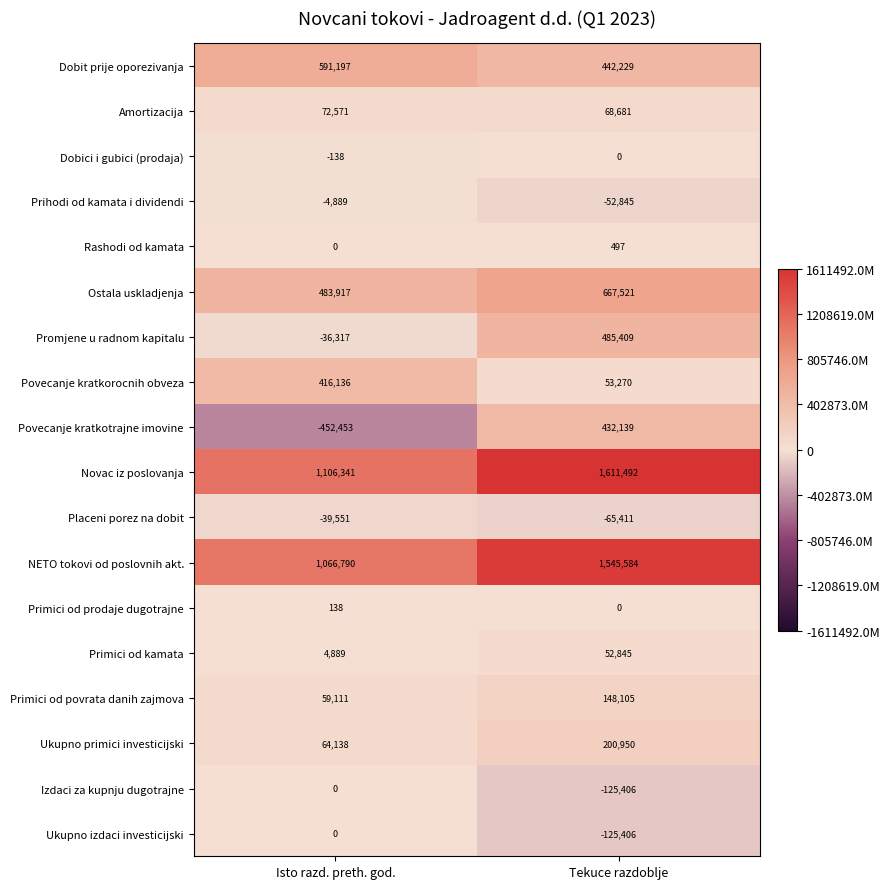

Between Isto razd. preth. god. and Tekuce razdoblje, which series saw the biggest shift?

Povecanje kratkotrajne imovine